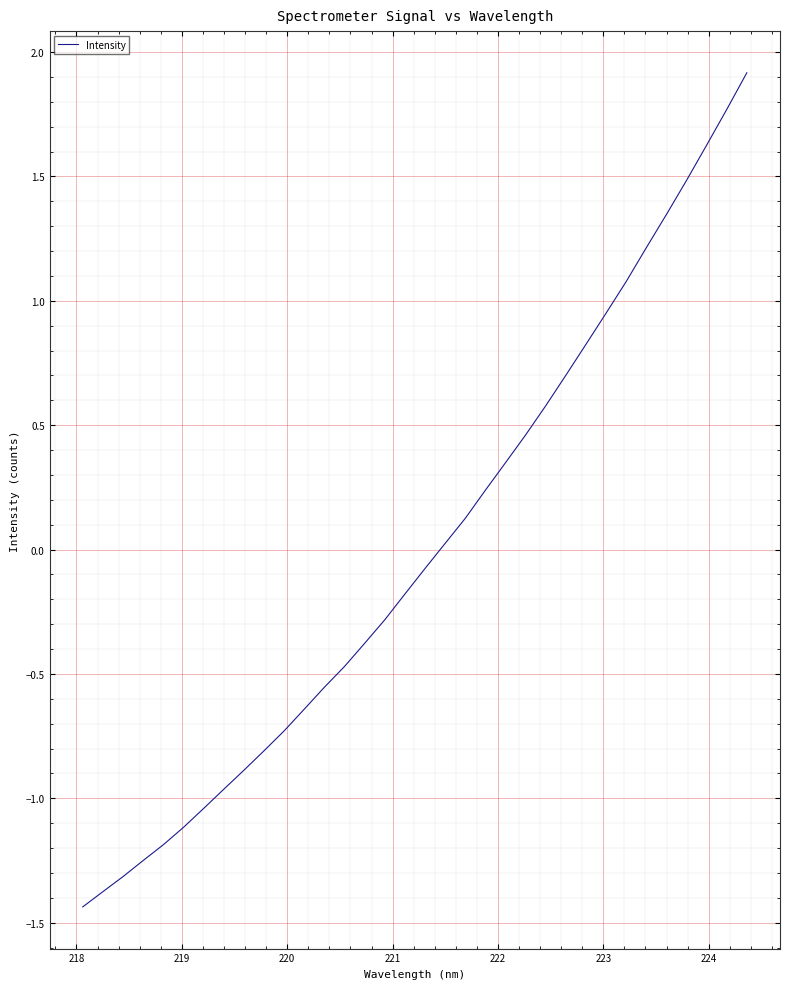

How many values exceed 0?

16